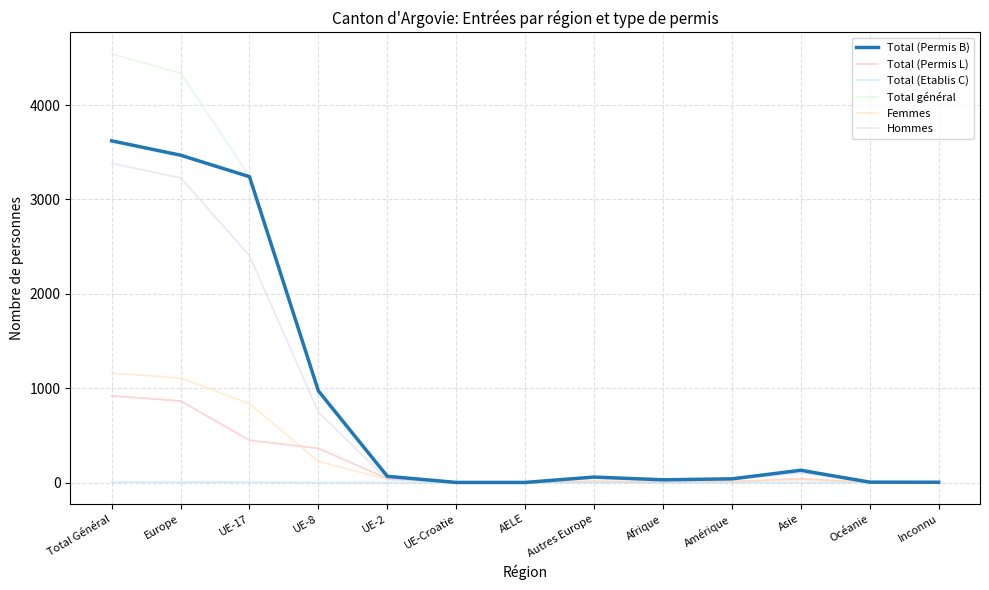

What is the approximate value of Total (Permis B) at Inconnu?

3